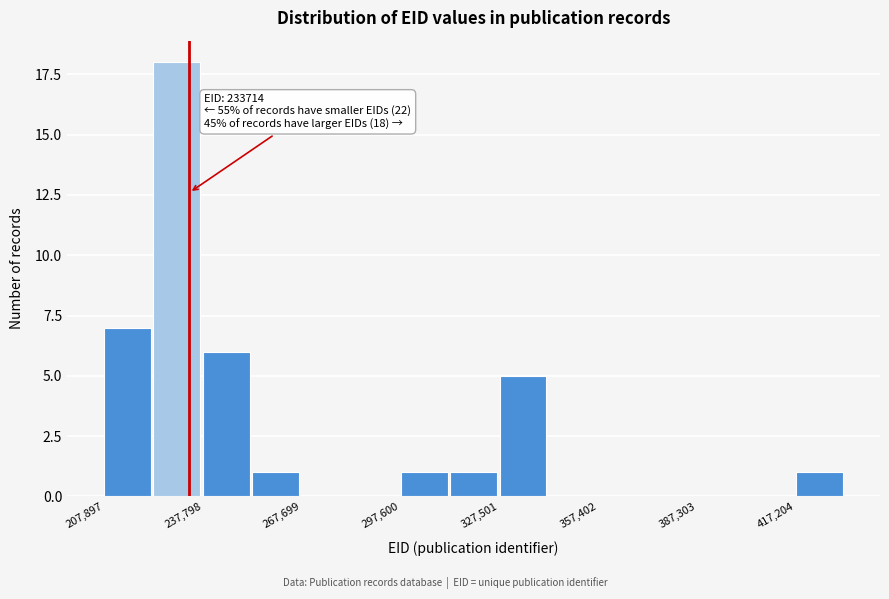

Around what value on the x-axis is the tallest bar? Give the approximate position of its centre, as read against the axis.

230000